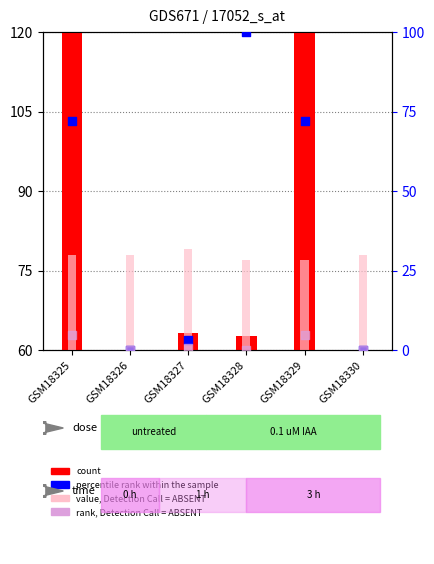

Which series contains the highest Y value?

count